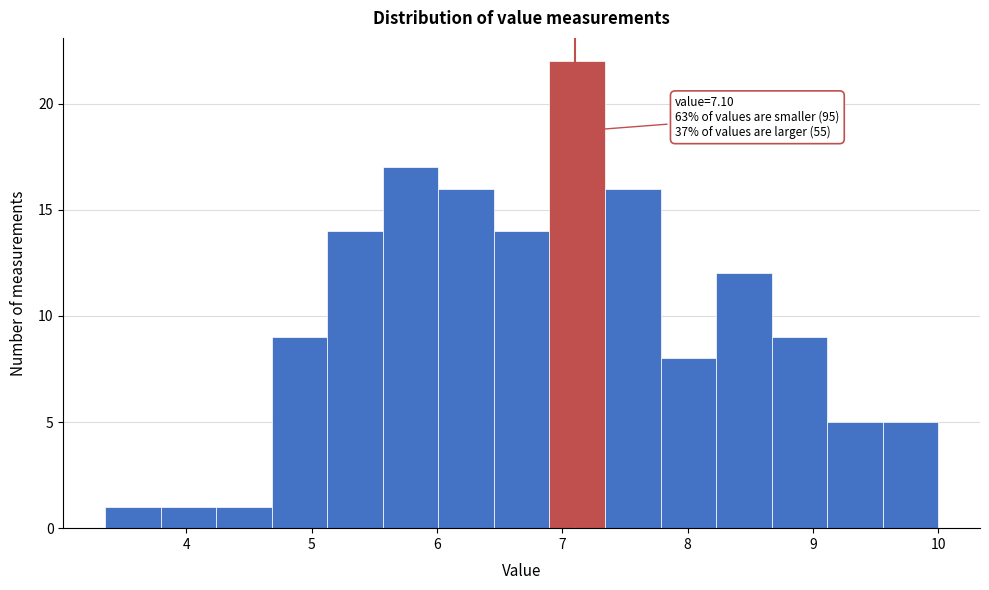

Which range on the x-axis has the tallest bar?

6.9 to 7.3